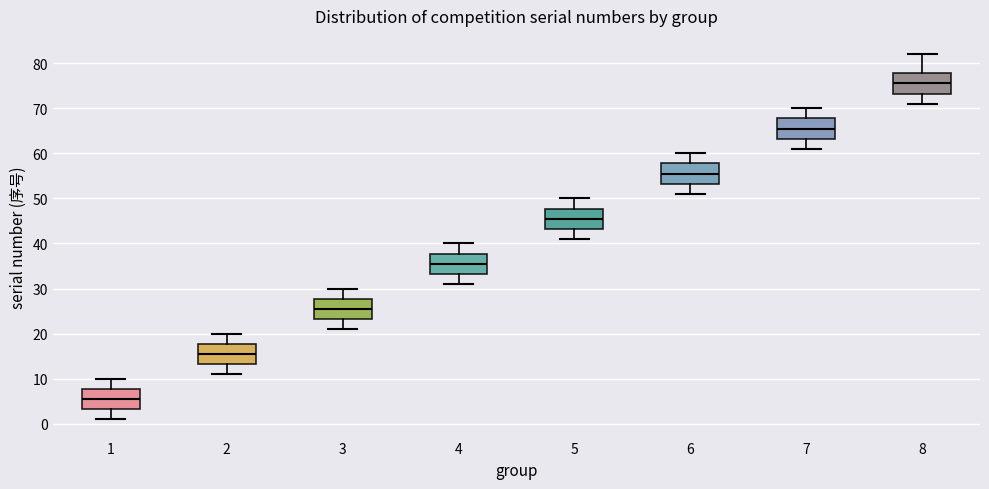

Where does the median line of the box at x = 3 sit on the y-axis? The values are not printed on the chart, so give them approximately, as read against the axis.

26